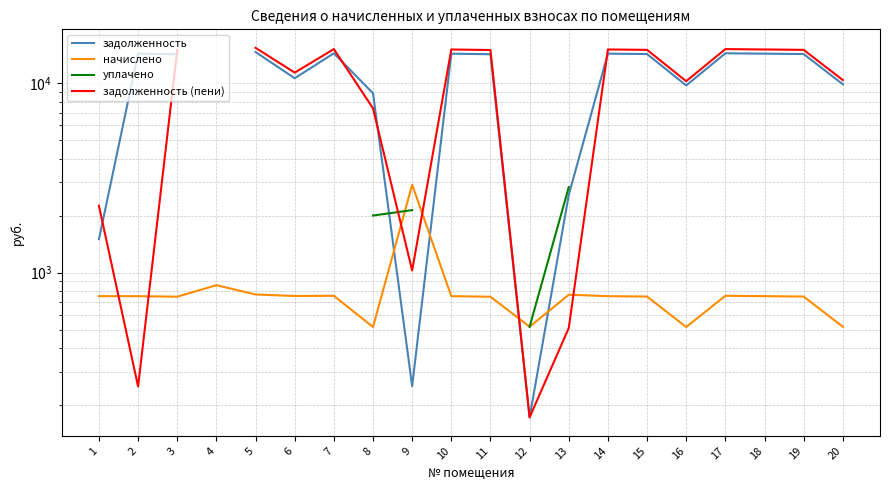

Does the chart have visible grid lines?

Yes